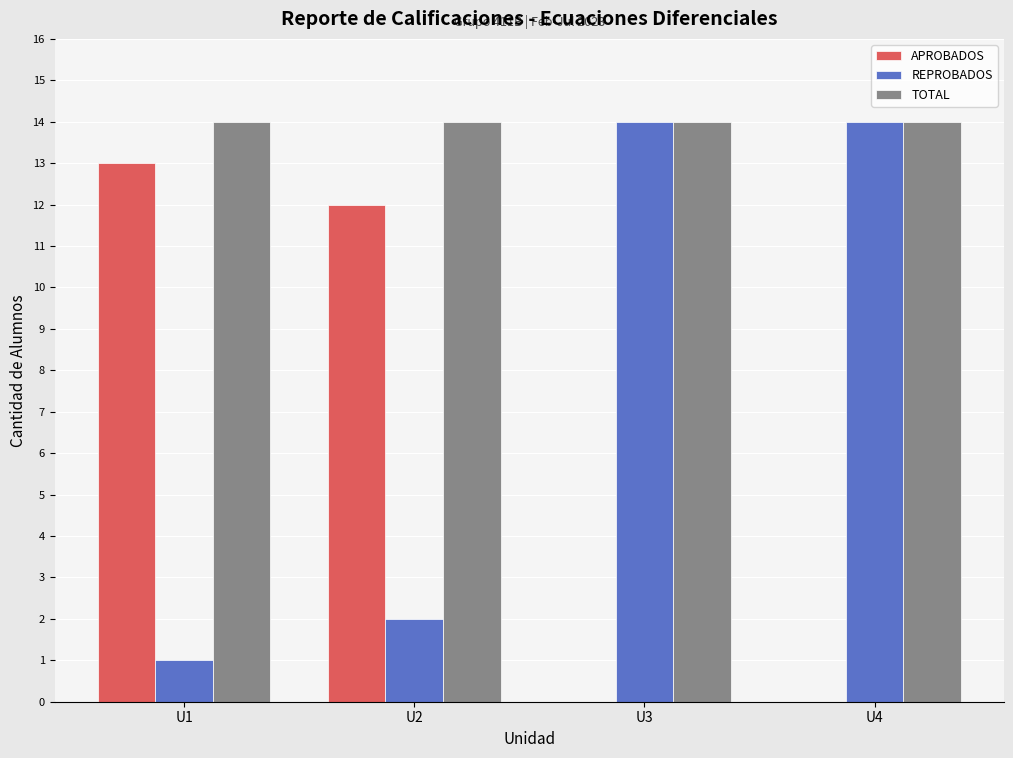

What is the maximum value shown in the chart?

14